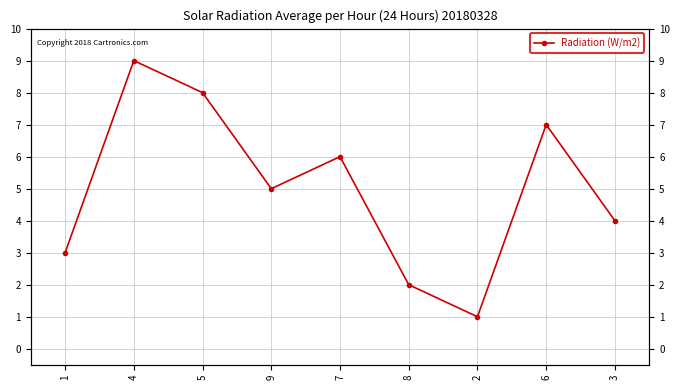

True or false: the data shows 4 at 5.

False